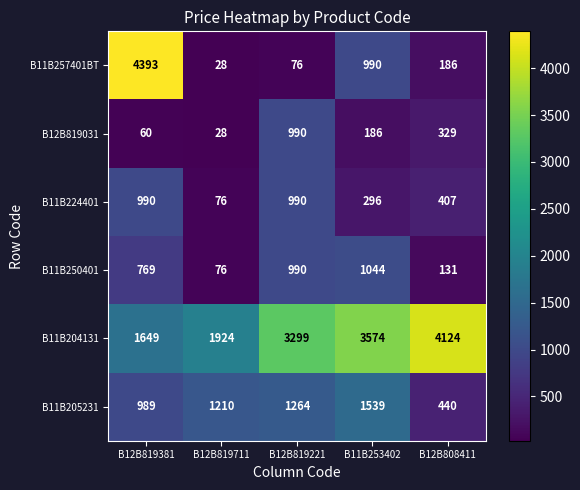

Reading left to right, transcribe all the data shown in this chart.

B11B257401BT: B12B819381=4393	B12B819711=28	B12B819221=76	B11B253402=990	B12B808411=186
B12B819031: B12B819381=60	B12B819711=28	B12B819221=990	B11B253402=186	B12B808411=329
B11B224401: B12B819381=990	B12B819711=76	B12B819221=990	B11B253402=296	B12B808411=407
B11B250401: B12B819381=769	B12B819711=76	B12B819221=990	B11B253402=1044	B12B808411=131
B11B204131: B12B819381=1649	B12B819711=1924	B12B819221=3299	B11B253402=3574	B12B808411=4124
B11B205231: B12B819381=989	B12B819711=1210	B12B819221=1264	B11B253402=1539	B12B808411=440